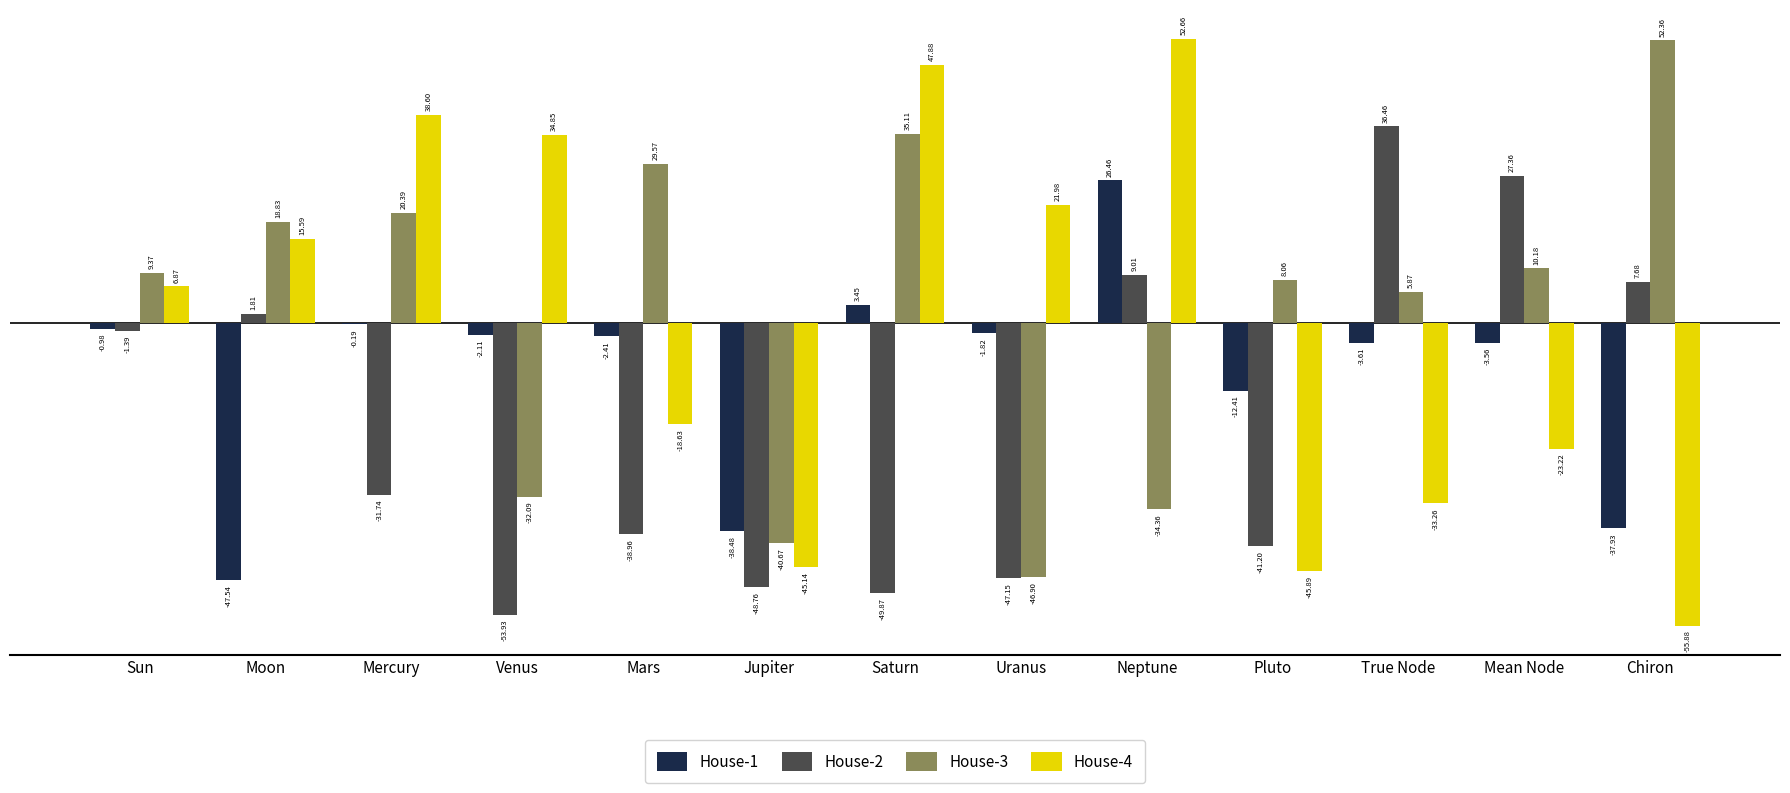

Where is House-2 nearest to the value -8?

Sun